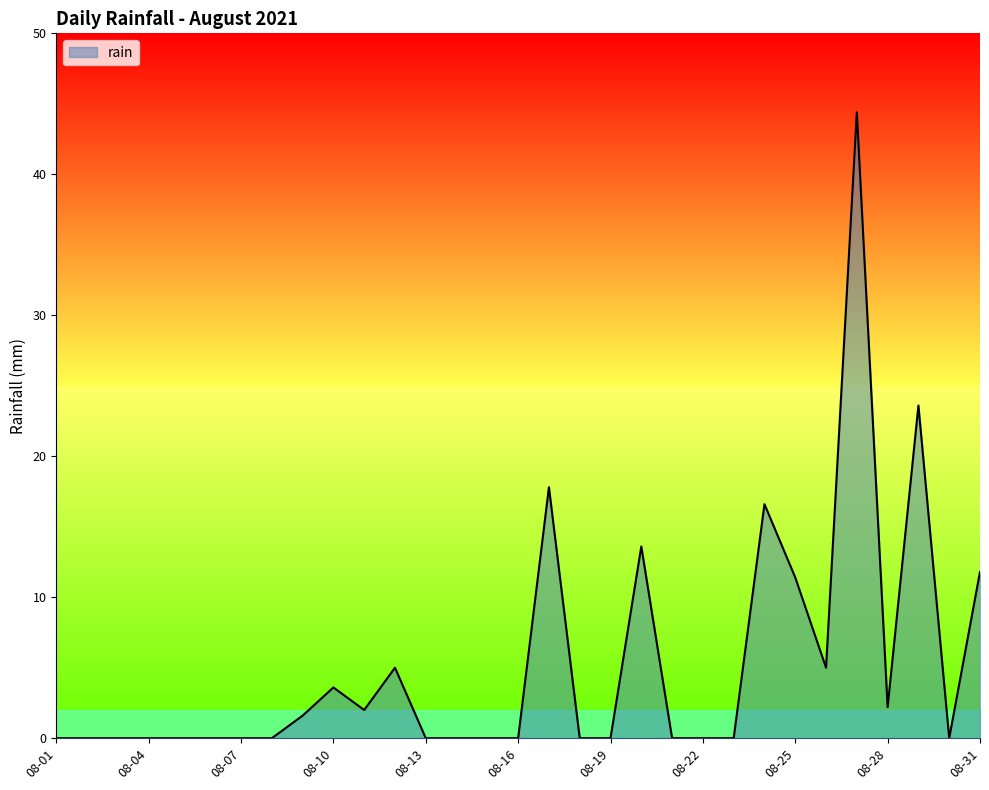

Reading left to right, what are all the values shown in this chart?

0.0	0.0	0.0	0.0	0.0	0.0	0.0	0.0	1.6	3.6	2.0	5.0	0.0	0.0	0.0	0.0	17.8	0.0	0.0	13.6	0.0	0.0	0.0	16.6	11.4	5.0	44.4	2.2	23.6	0.0	11.8